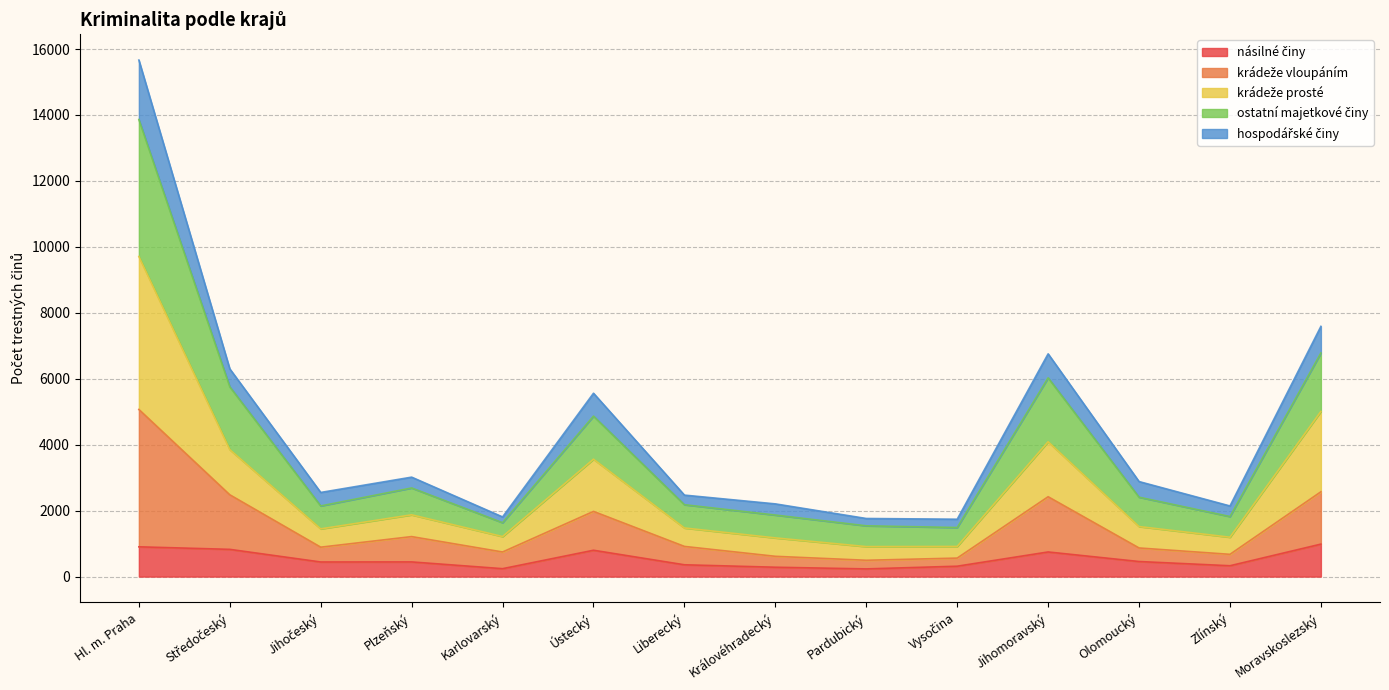

Which label corresponds to the smallest value in the chart?

Pardubický